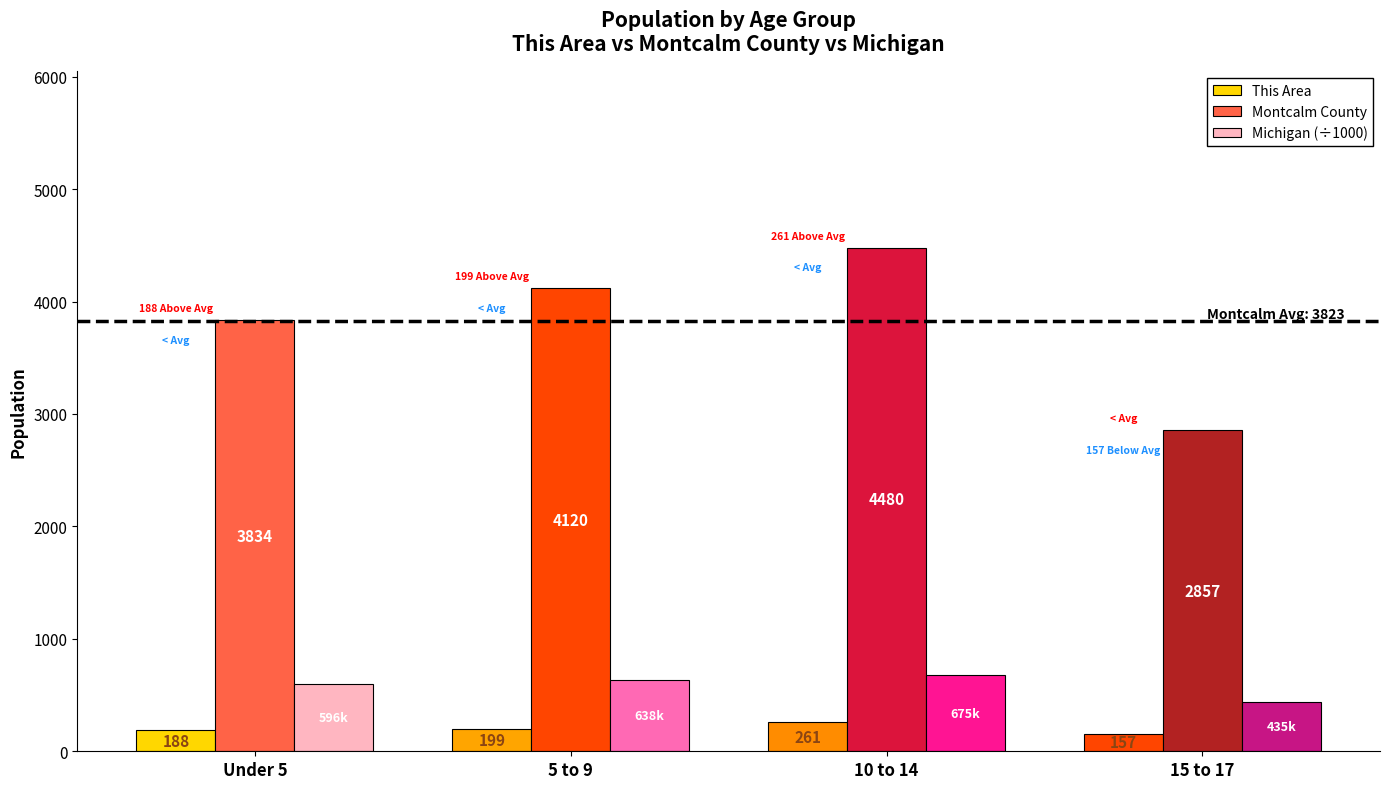

At 10 to 14, list the series in order from smallest to largest.

This Area, Michigan (÷1000), Montcalm County